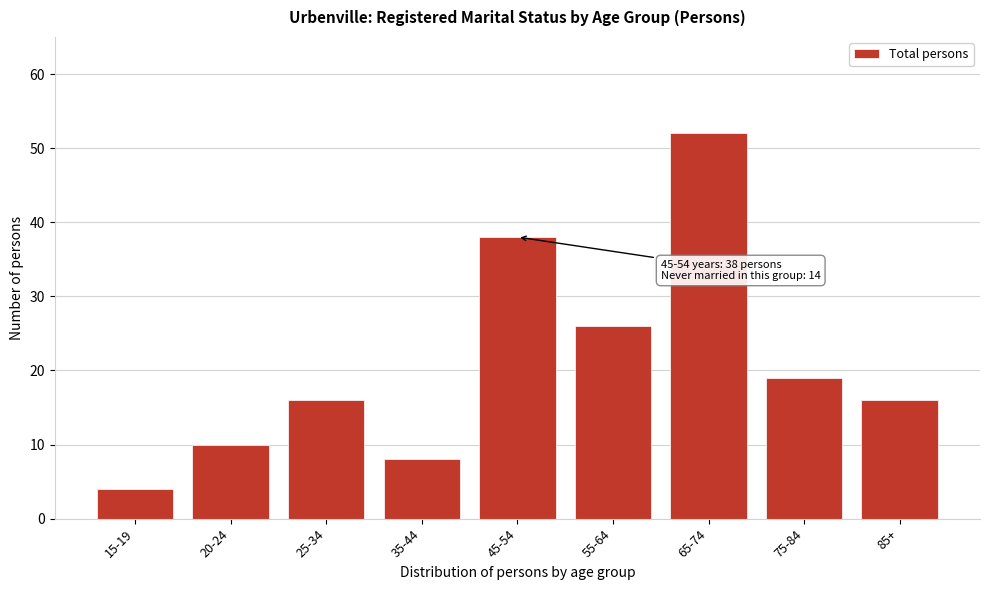

Reading left to right, list all the values displayed in this chart.

4	10	16	8	38	26	52	19	16